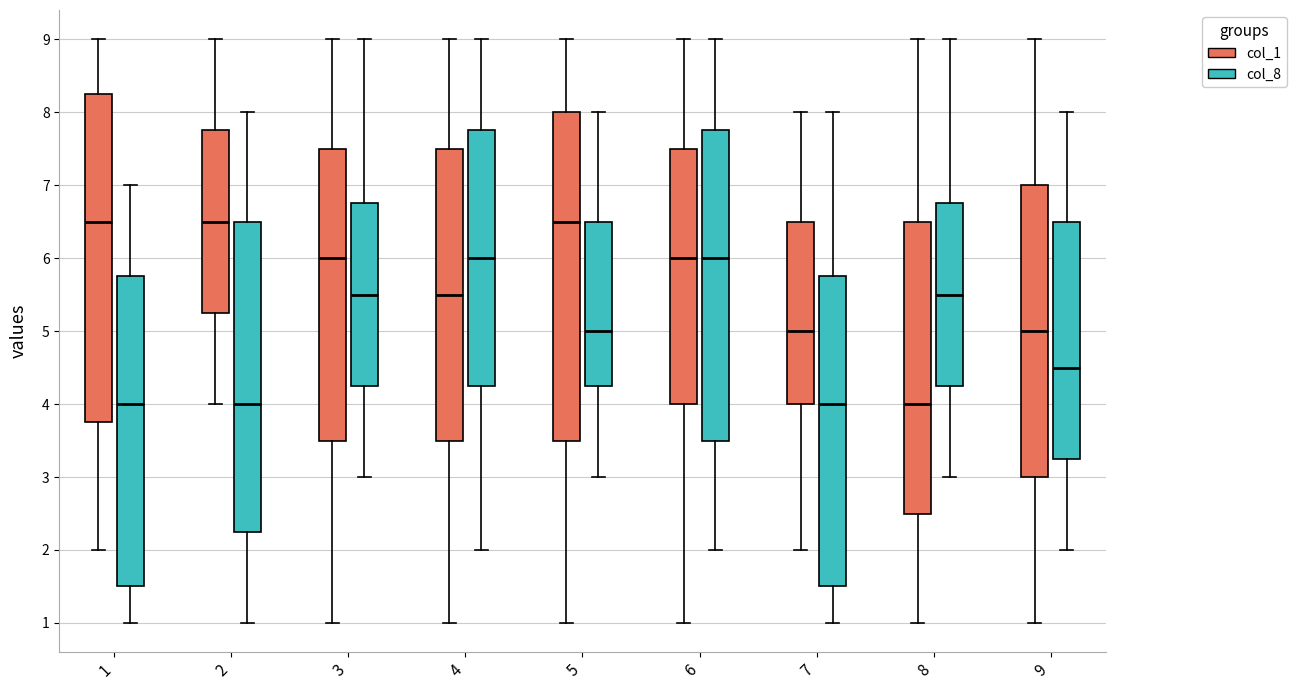

Reading left to right, transcribe this box plot: for each box, give where its median line is, the range the box spans, and where its two whiskers end, as read against the y-axis. The values are not printed on the chart, so give them approximately, as read against the axis.

1 (col_1): median 6.5, box 3.8 to 8.3, whiskers 2.0 to 9.0
1 (col_8): median 4.0, box 1.5 to 5.8, whiskers 1.0 to 7.0
2 (col_1): median 6.5, box 5.3 to 7.8, whiskers 4.0 to 9.0
2 (col_8): median 4.0, box 2.3 to 6.5, whiskers 1.0 to 8.0
3 (col_1): median 6.0, box 3.5 to 7.5, whiskers 1.0 to 9.0
3 (col_8): median 5.5, box 4.3 to 6.8, whiskers 3.0 to 9.0
4 (col_1): median 5.5, box 3.5 to 7.5, whiskers 1.0 to 9.0
4 (col_8): median 6.0, box 4.3 to 7.8, whiskers 2.0 to 9.0
5 (col_1): median 6.5, box 3.5 to 8.0, whiskers 1.0 to 9.0
5 (col_8): median 5.0, box 4.3 to 6.5, whiskers 3.0 to 8.0
6 (col_1): median 6.0, box 4.0 to 7.5, whiskers 1.0 to 9.0
6 (col_8): median 6.0, box 3.5 to 7.8, whiskers 2.0 to 9.0
7 (col_1): median 5.0, box 4.0 to 6.5, whiskers 2.0 to 8.0
7 (col_8): median 4.0, box 1.5 to 5.8, whiskers 1.0 to 8.0
8 (col_1): median 4.0, box 2.5 to 6.5, whiskers 1.0 to 9.0
8 (col_8): median 5.5, box 4.3 to 6.8, whiskers 3.0 to 9.0
9 (col_1): median 5.0, box 3.0 to 7.0, whiskers 1.0 to 9.0
9 (col_8): median 4.5, box 3.3 to 6.5, whiskers 2.0 to 8.0